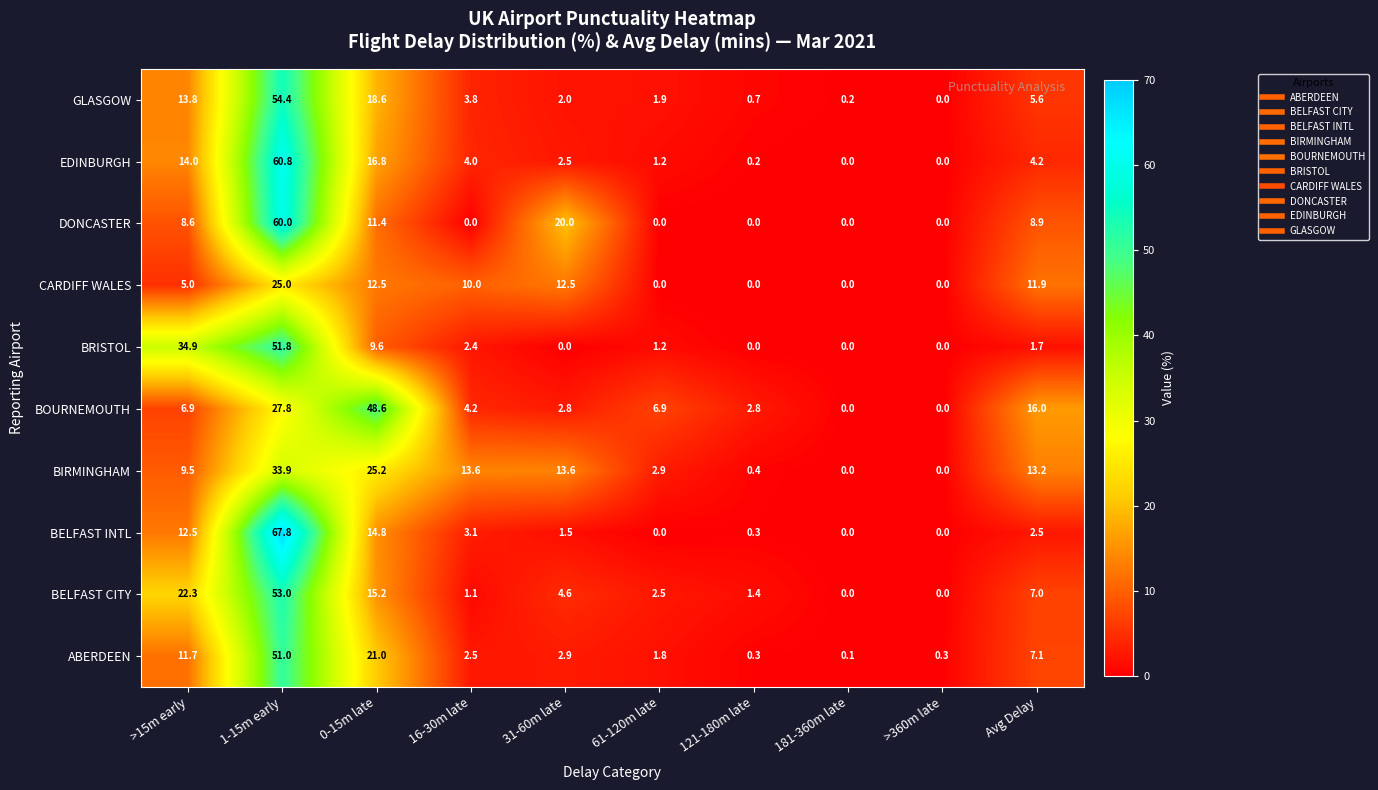

At how many categories does at least one series exceed 3?

7